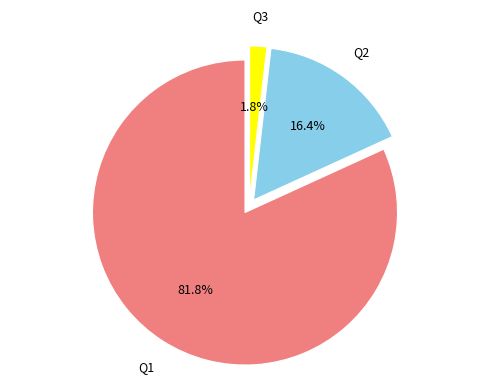

To the nearest percent, what percentage of the pie is Q3?

2%